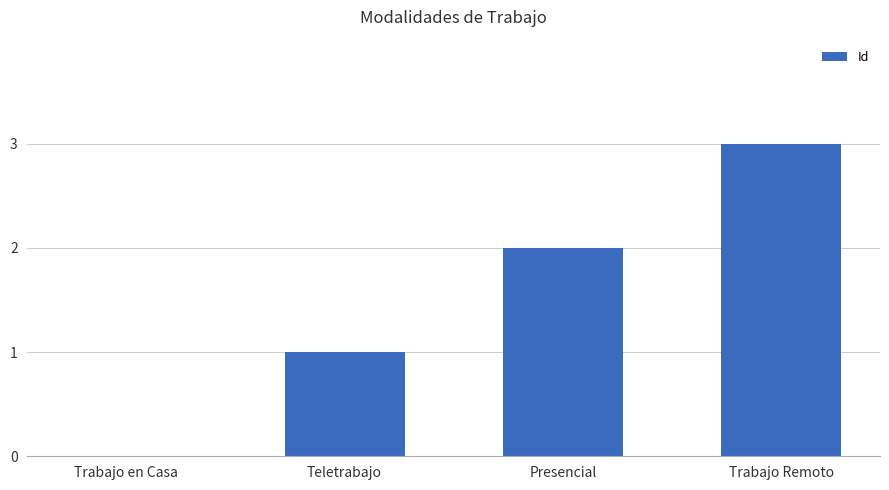

The value at Teletrabajo is 1. True or false?

True